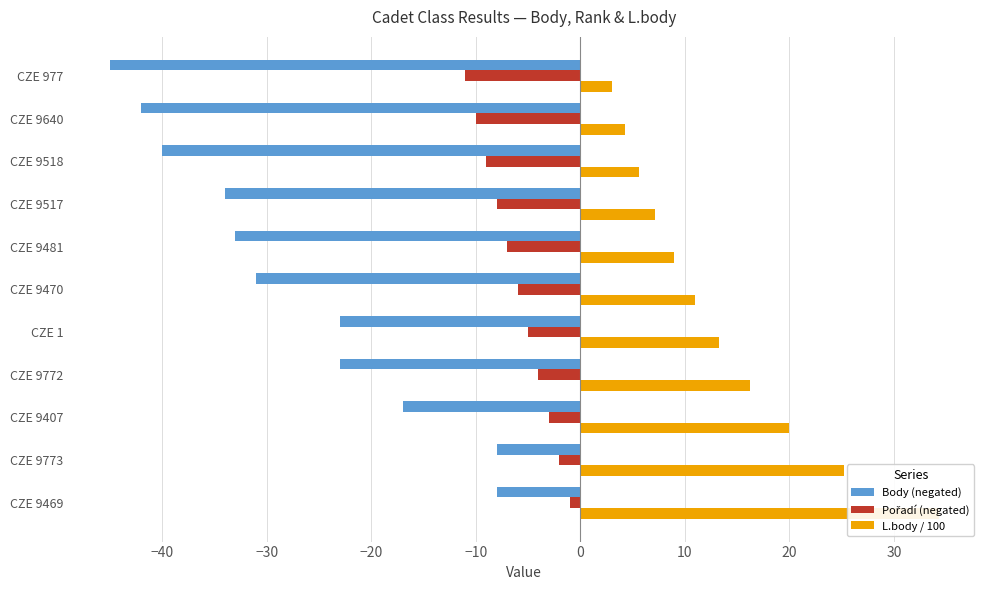

True or false: Pořadí (negated) has a value of -2.4 at CZE 1.

False